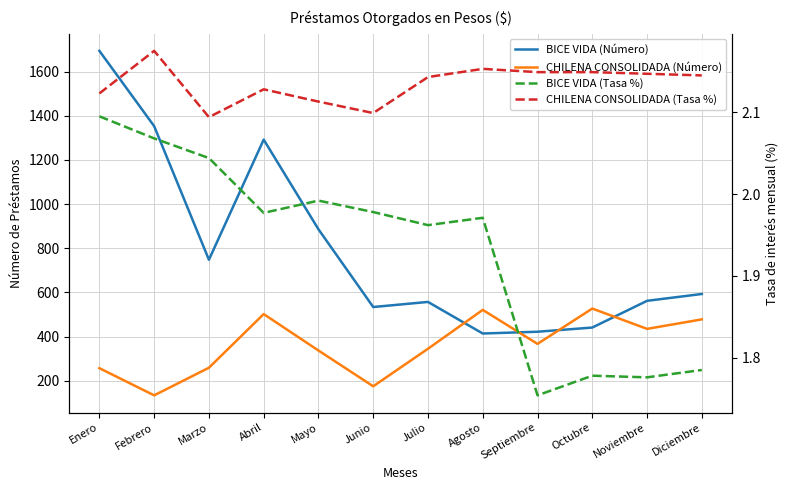

At Febrero, list the series in order from largest to smallest.

BICE VIDA (Número), CHILENA CONSOLIDADA (Número), CHILENA CONSOLIDADA (Tasa %), BICE VIDA (Tasa %)